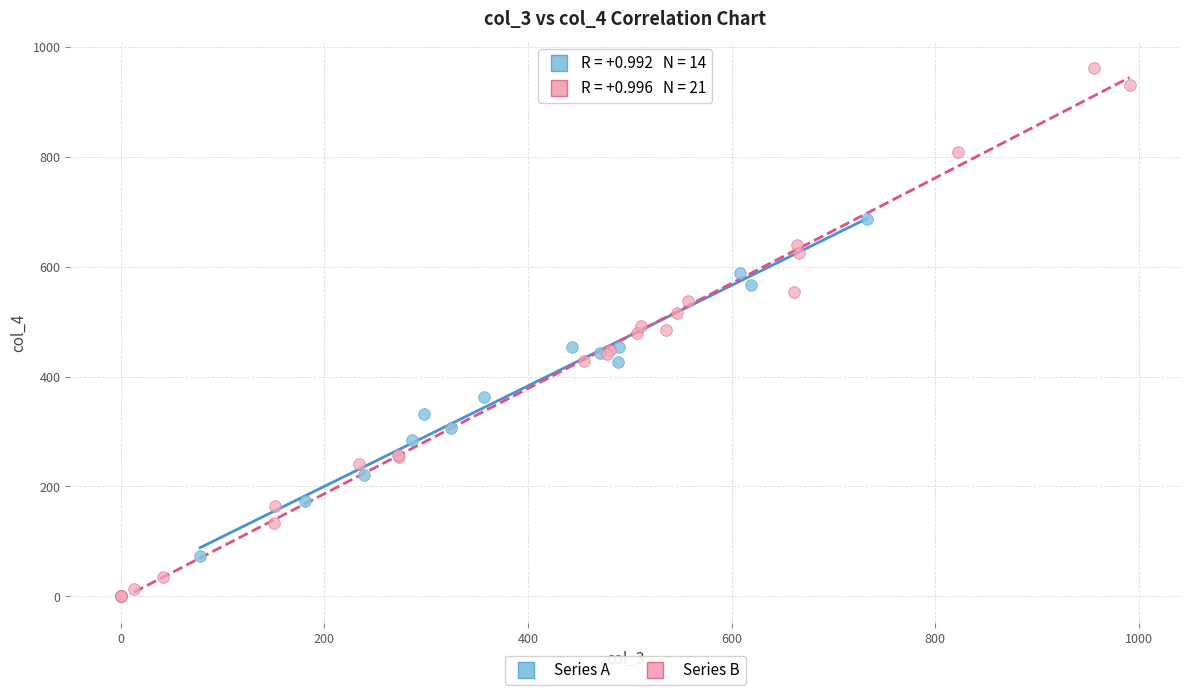

Which series reaches the maximum Y coordinate?

Series B